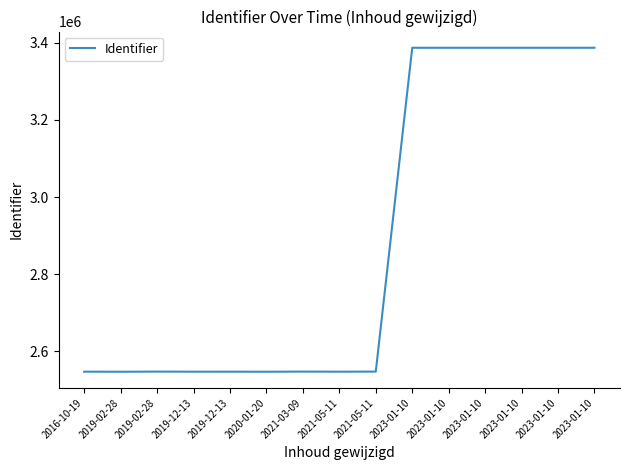

What is the label of the 9th point from the right?

2021-03-09